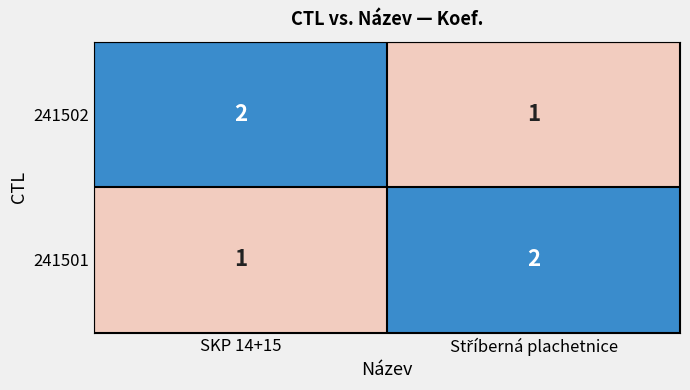

What is the sum of all 241502 values?

3